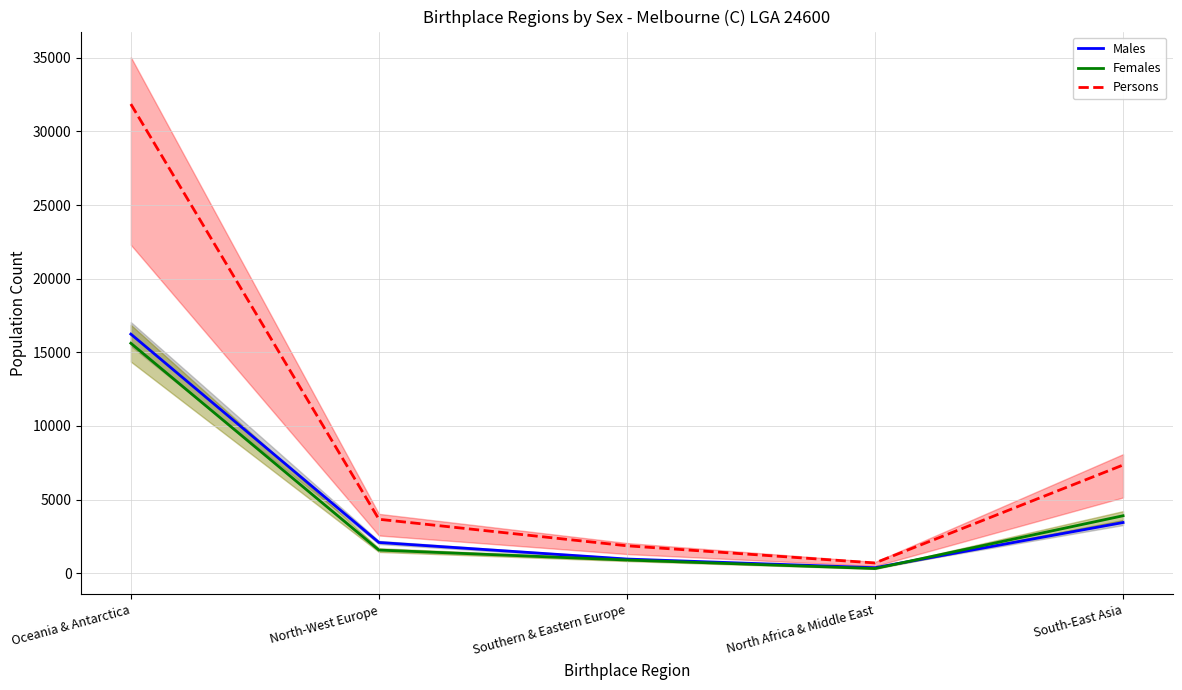

Is it true that Females equals 5969 at South-East Asia?

False